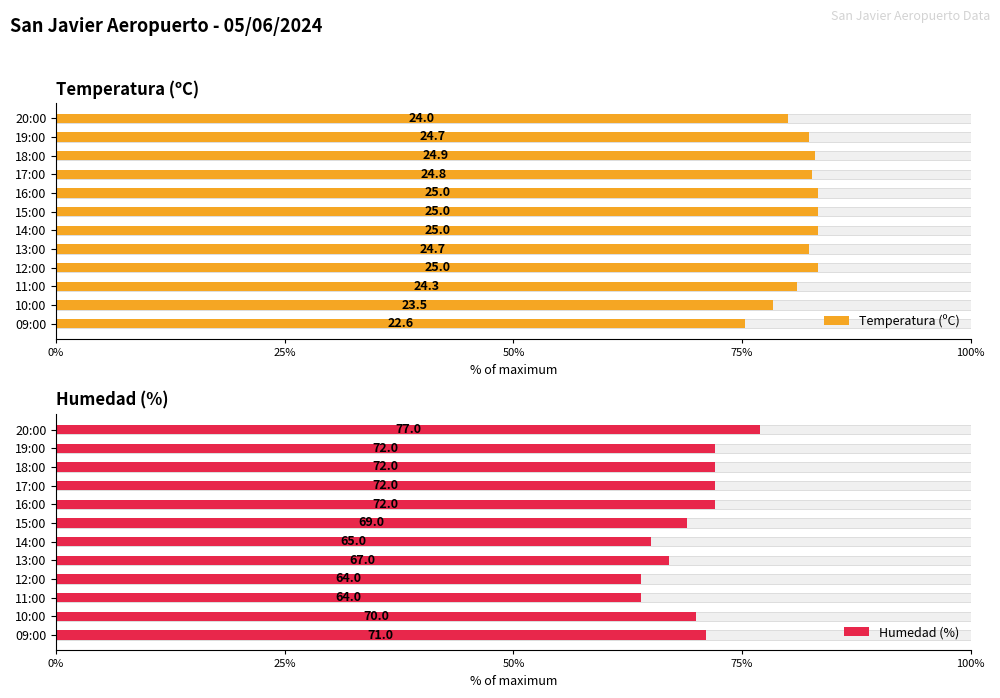

What is the value of the Temperatura (ºC) bar at the 6th from the left?

83.3